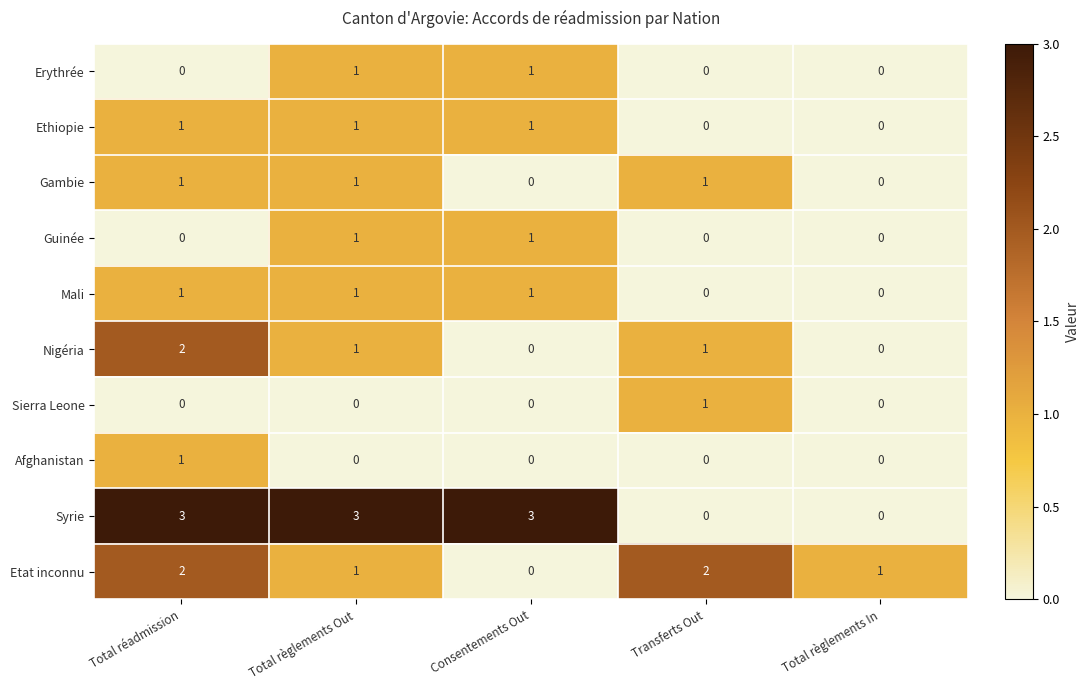

Count the Afghanistan values in the range 0 to 1.

5